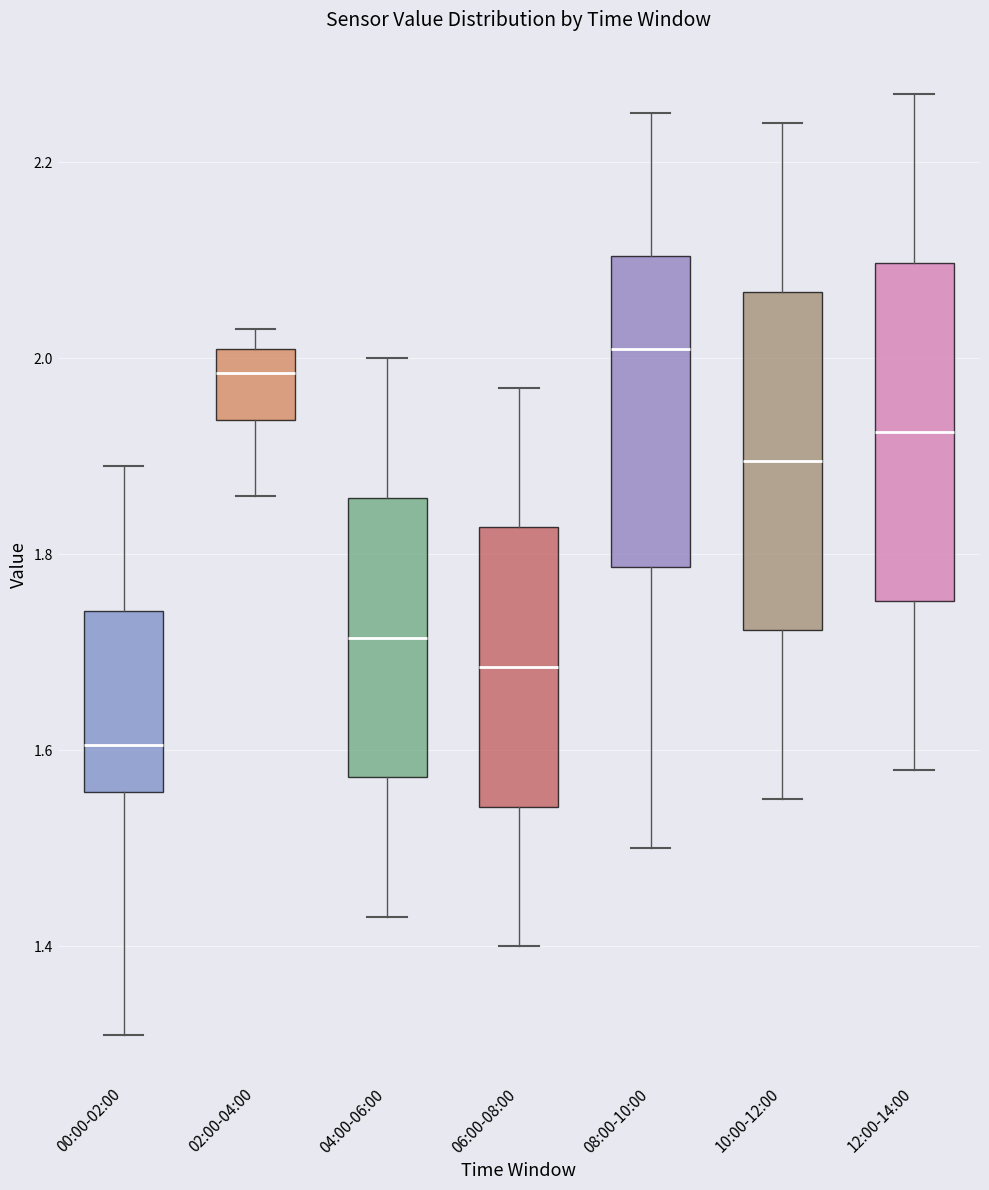

Which box's median line is the lowest?

00:00-02:00